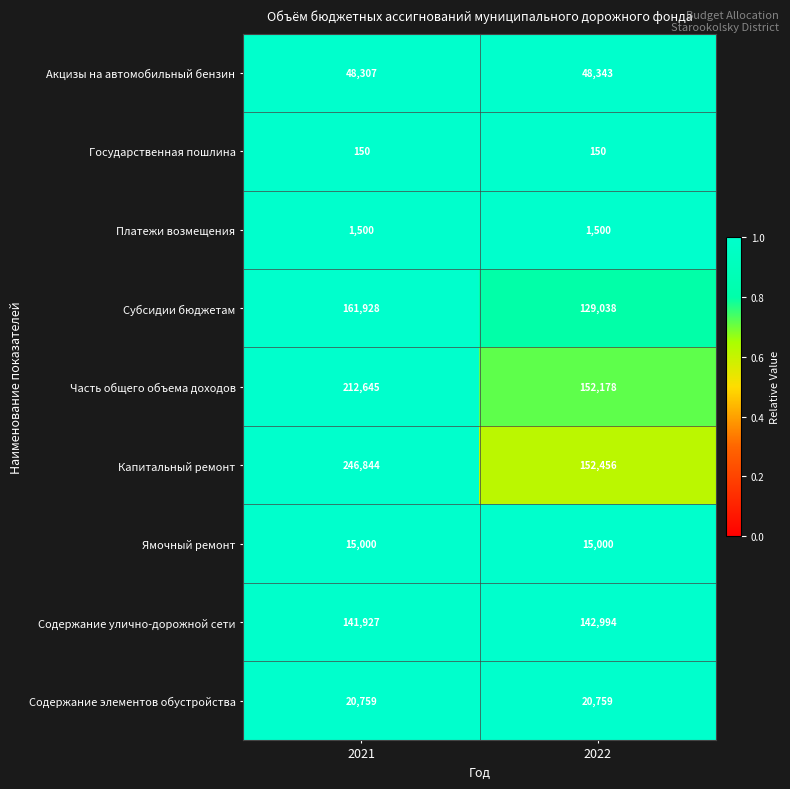

What is the sum of the Субсидии бюджетам values at 2022 and 2021?

290966